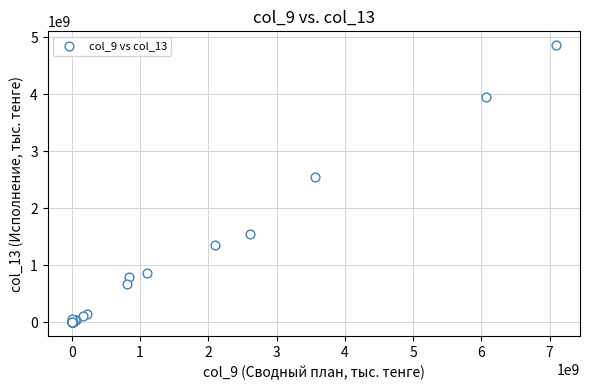

What Y value in the scatter plot is closest to 2429970603?

2540811360.0